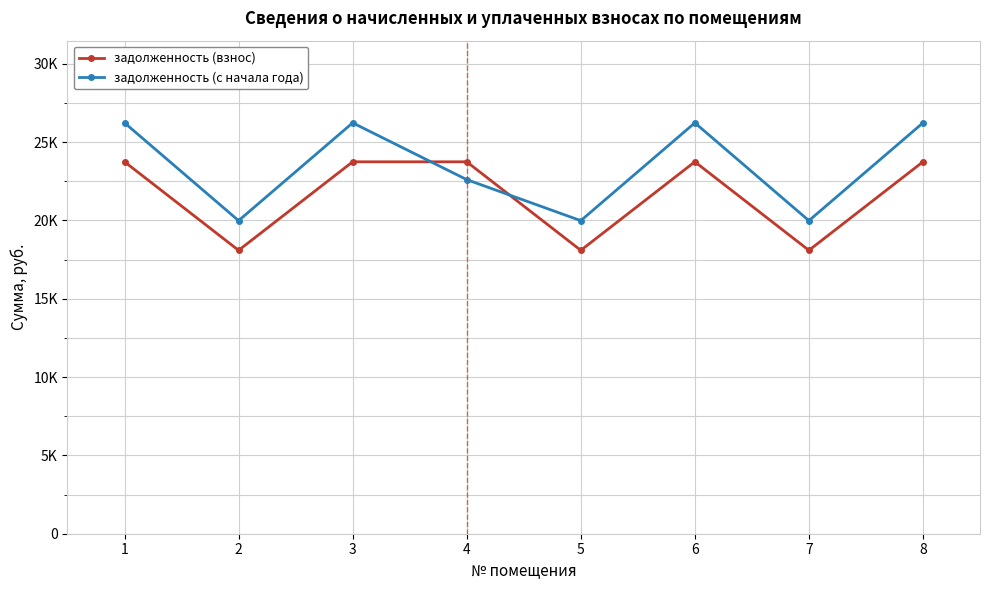

Where does the задолженность (с начала года) series first go above 26232?

1